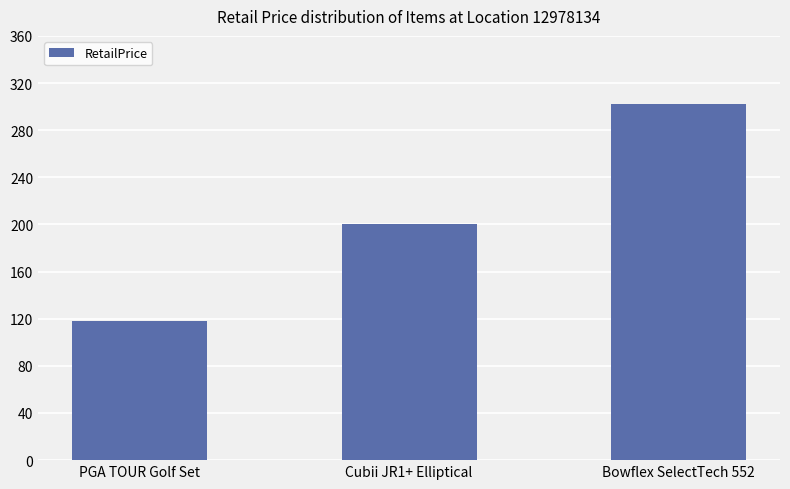

True or false: the data shows 153.1 at Bowflex SelectTech 552.

False